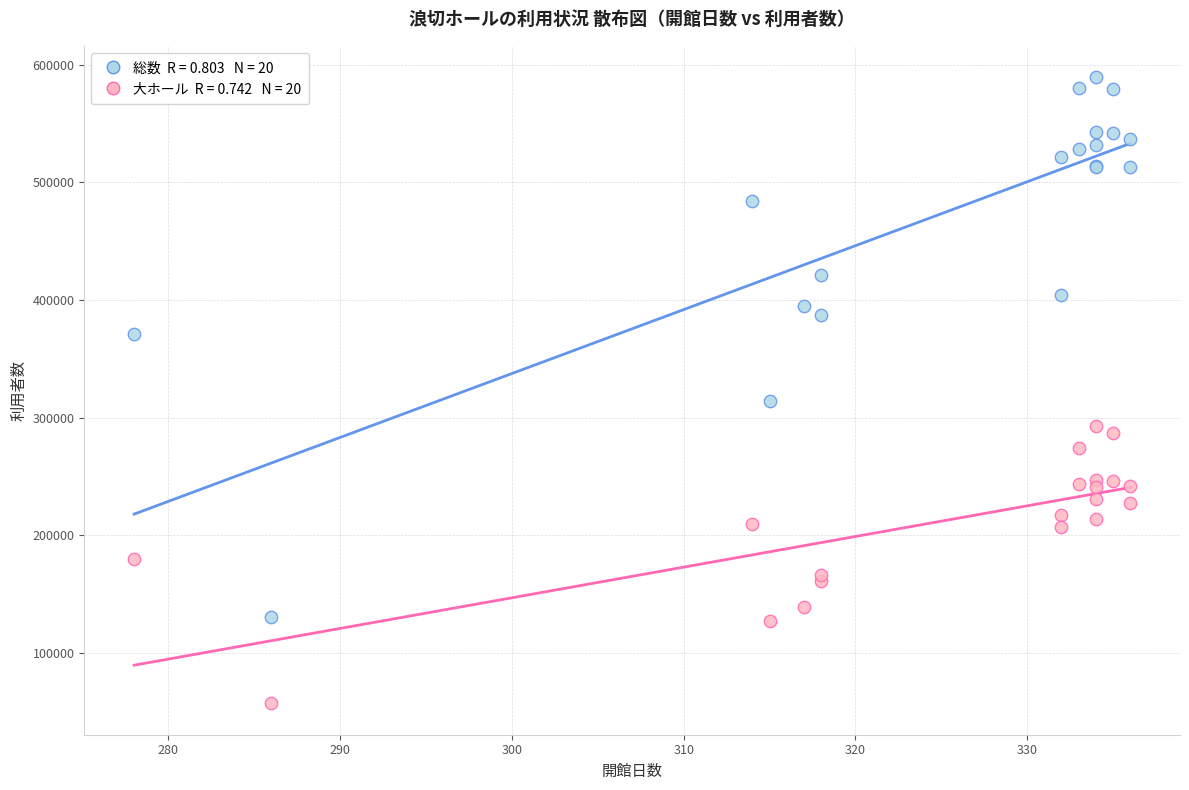

Across all series, what Y value is closest to 323205?

313862